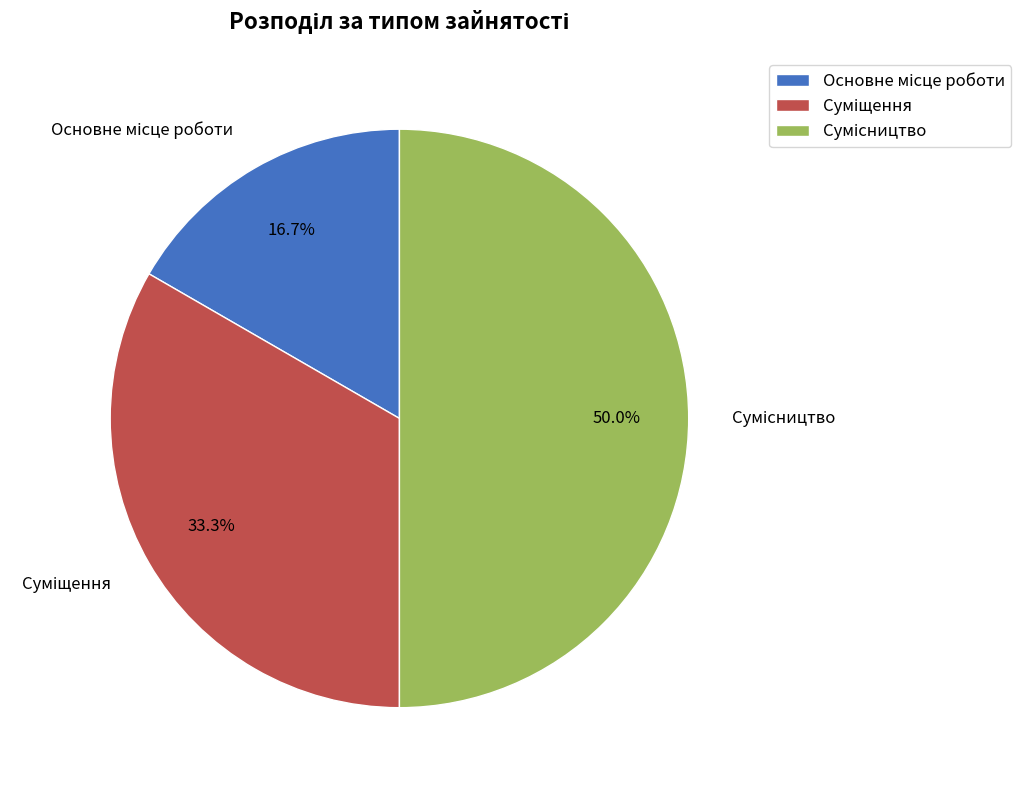

Approximately how many times larger is the value at Основне місце роботи compared to Сумісництво?

0.3